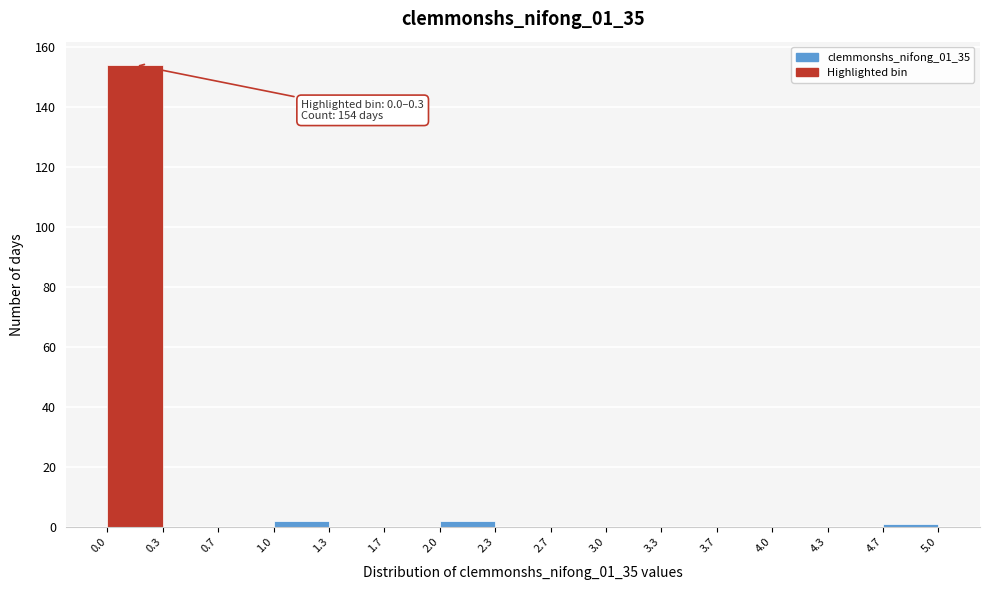

Over which range of the x-axis is the bar tallest?

0.0 to 0.3